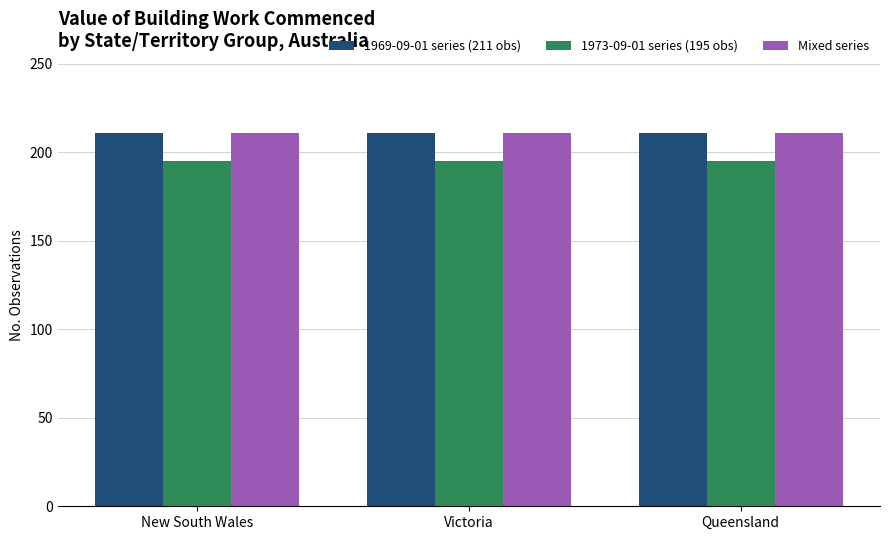

Is the value of Mixed series at Queensland greater than the value of 1973-09-01 series (195 obs) at New South Wales?

Yes